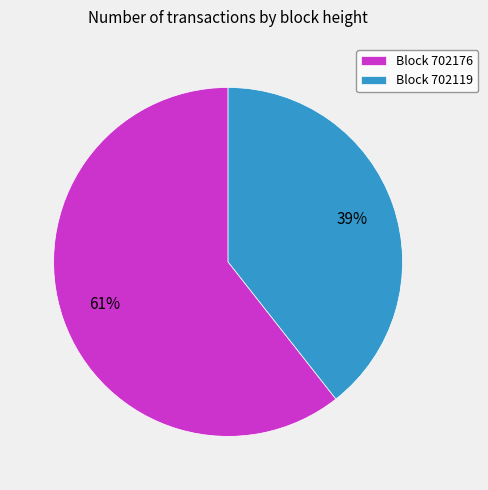

How many segments does this pie chart have?

2